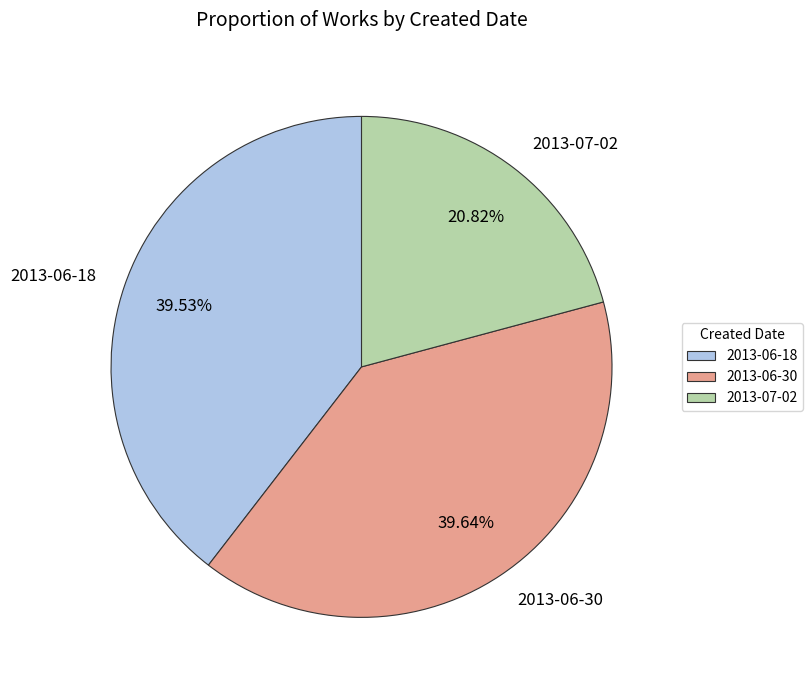

To the nearest percent, what is the difference between the largest and smallest slice percentages?

19%